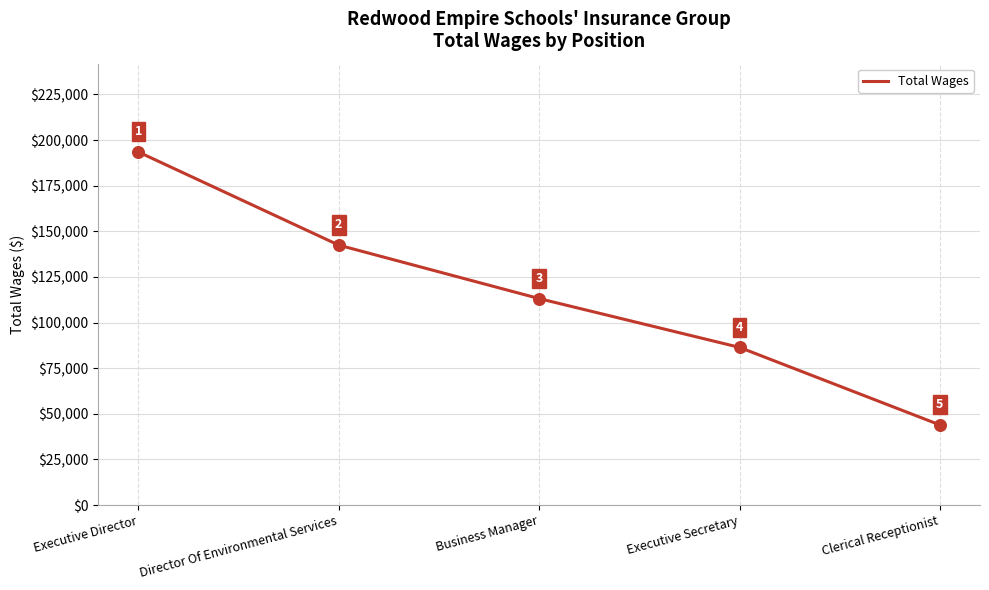

Which has a higher value, Business Manager or Executive Director?

Executive Director